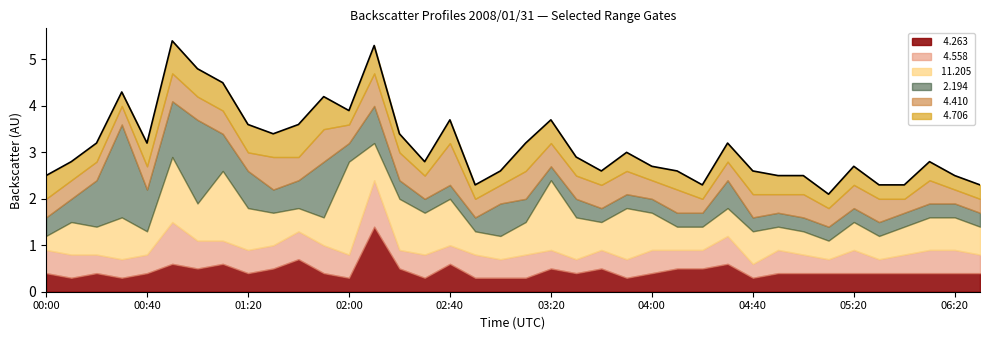

What is the difference between the values at 00:40 and 34?

0.5